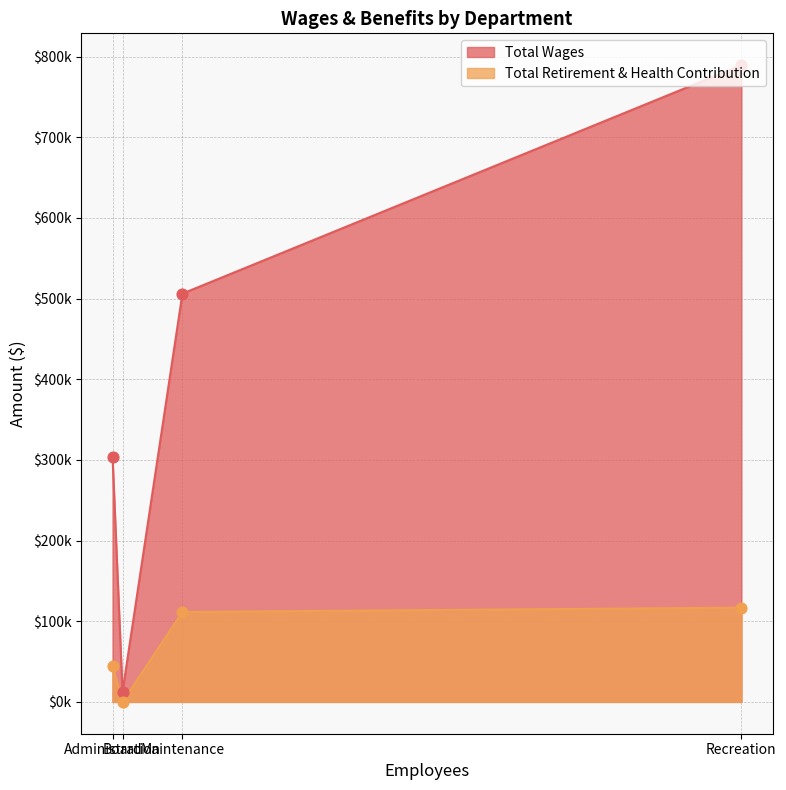

What are all the series names shown in the legend?

Total Wages, Total Retirement & Health Contribution